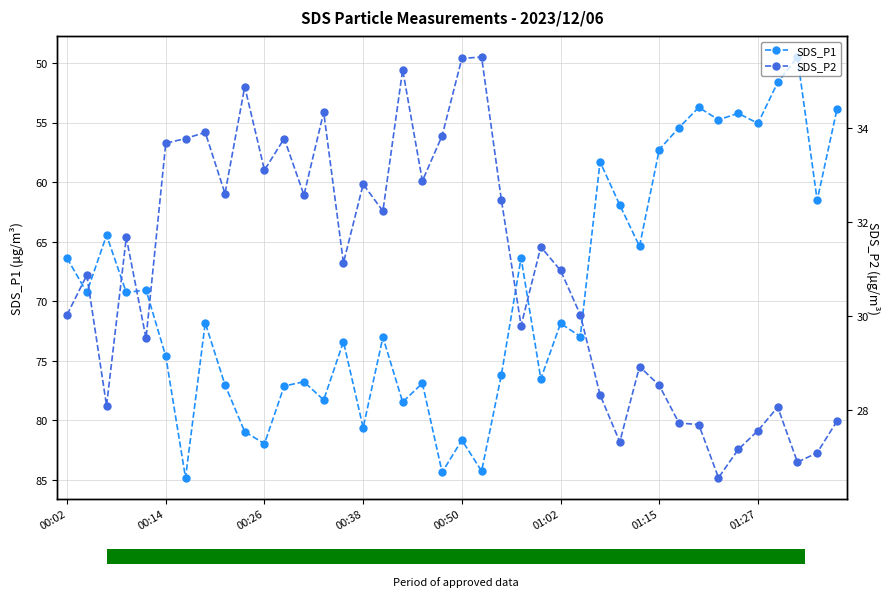

What is the greatest value displayed?

84.8